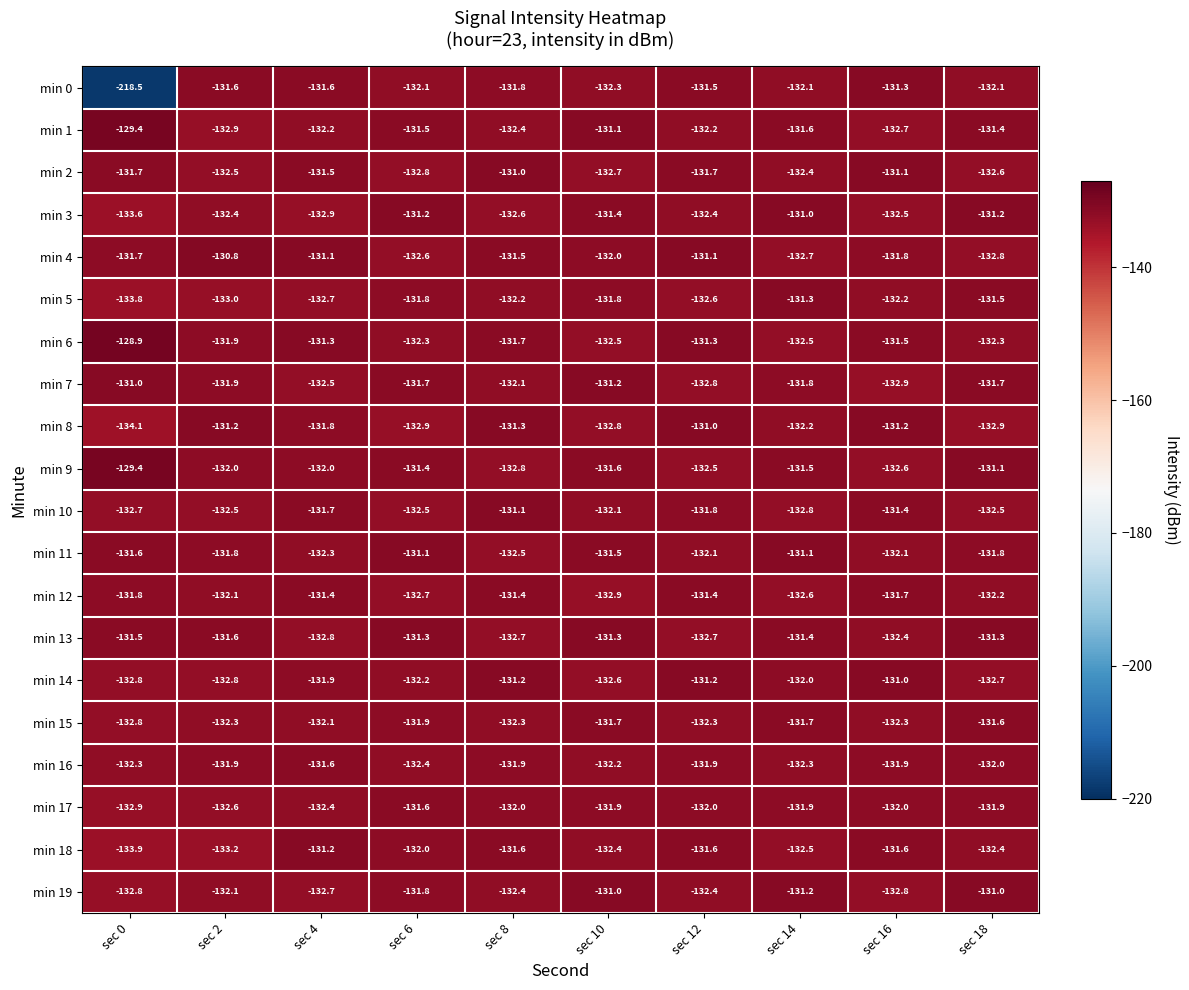

Which series has the largest total across all categories?

min 6